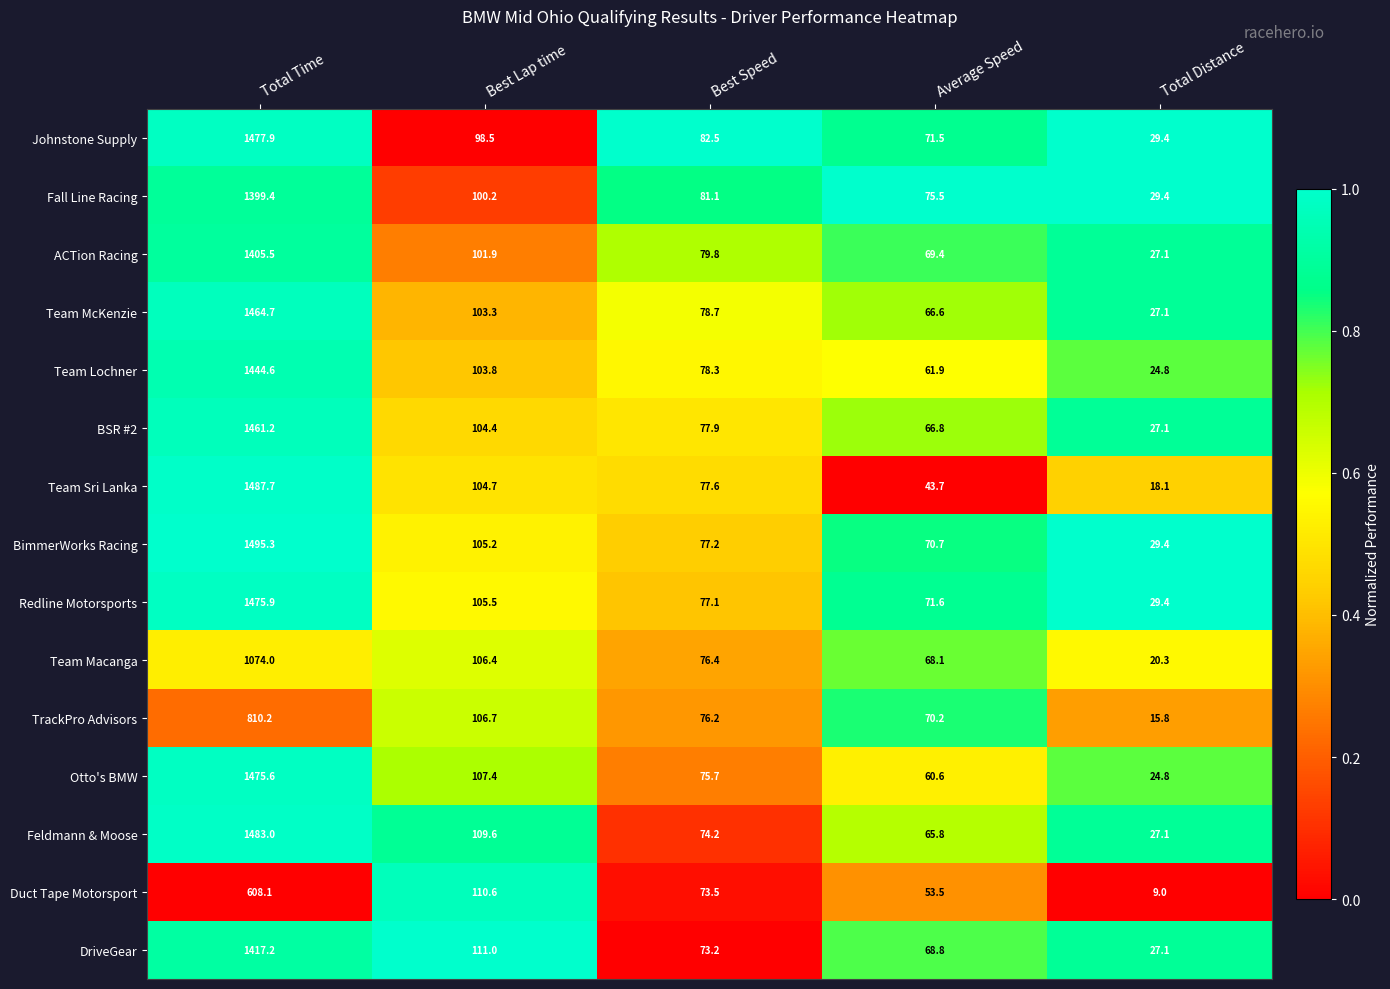

Is the value of ACTion Racing at Best Lap time greater than the value of Redline Motorsports at Total Distance?

Yes